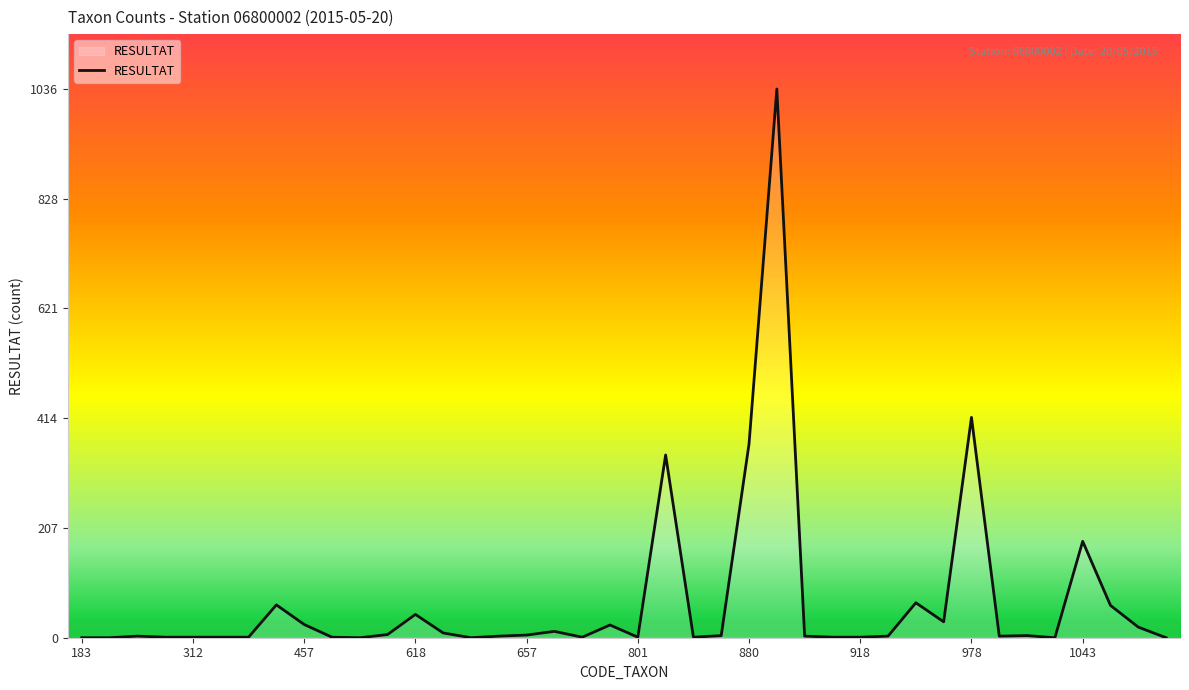

What is the maximum value shown in the chart?

1036